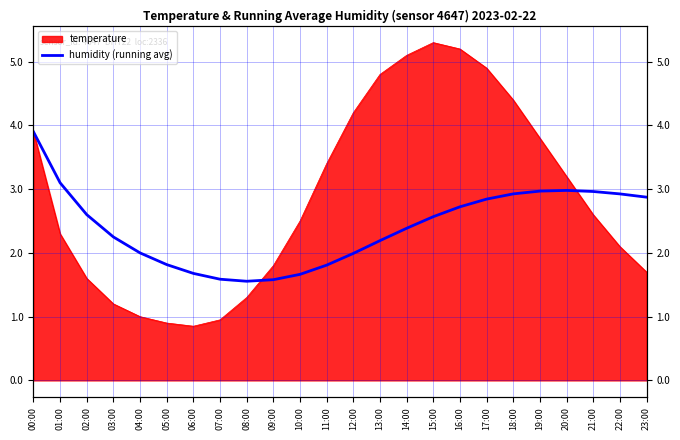

Where is the first local maximum?

20:00